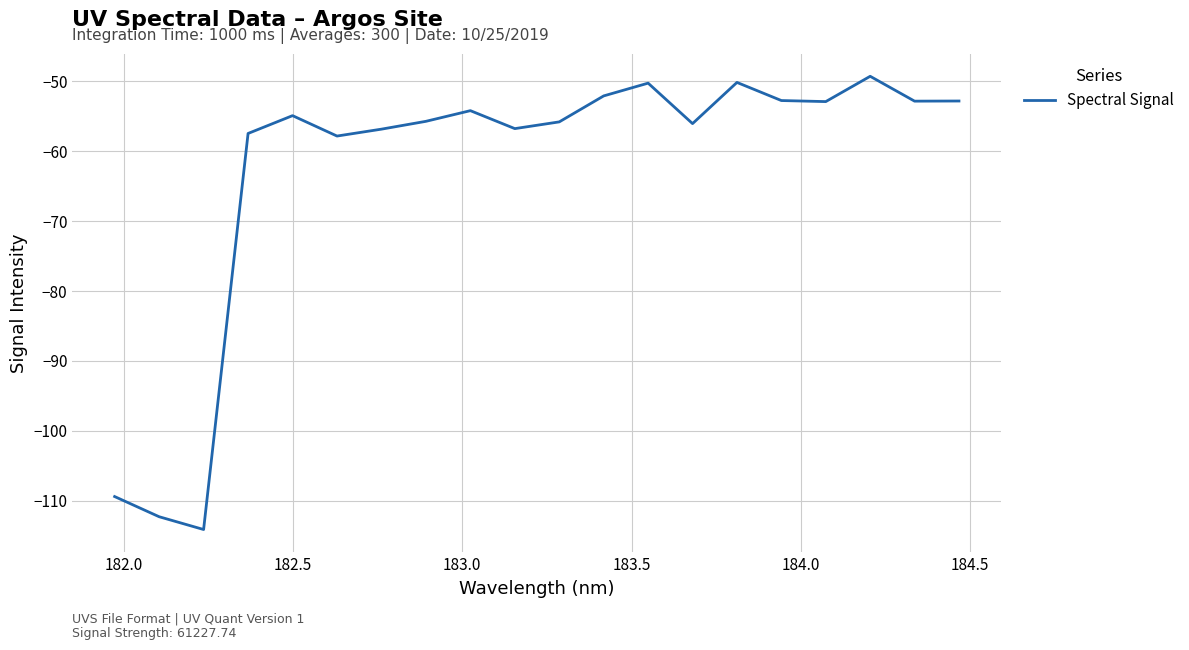

What is the difference between the maximum and minimum values?

64.8